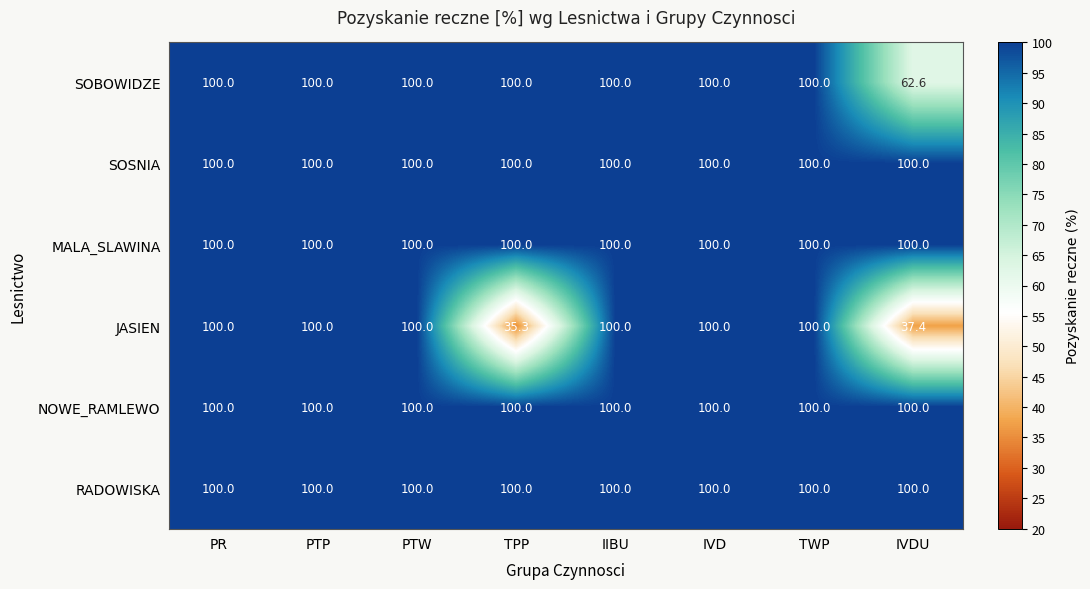

Where is SOBOWIDZE nearest to the value 81?

IVDU